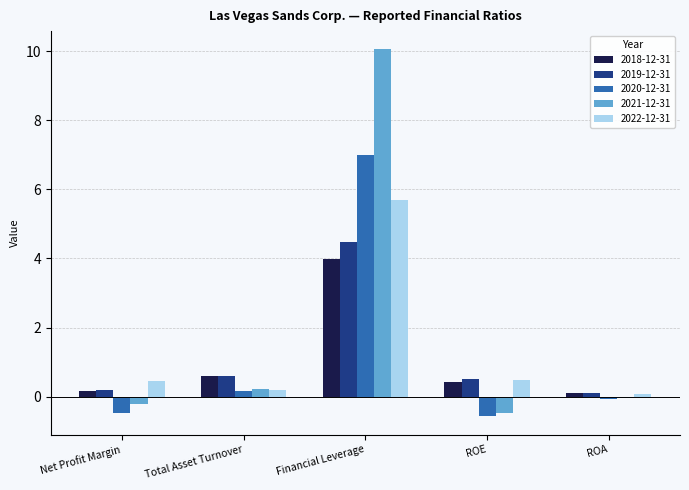

What are all the series names shown in the legend?

2018-12-31, 2019-12-31, 2020-12-31, 2021-12-31, 2022-12-31